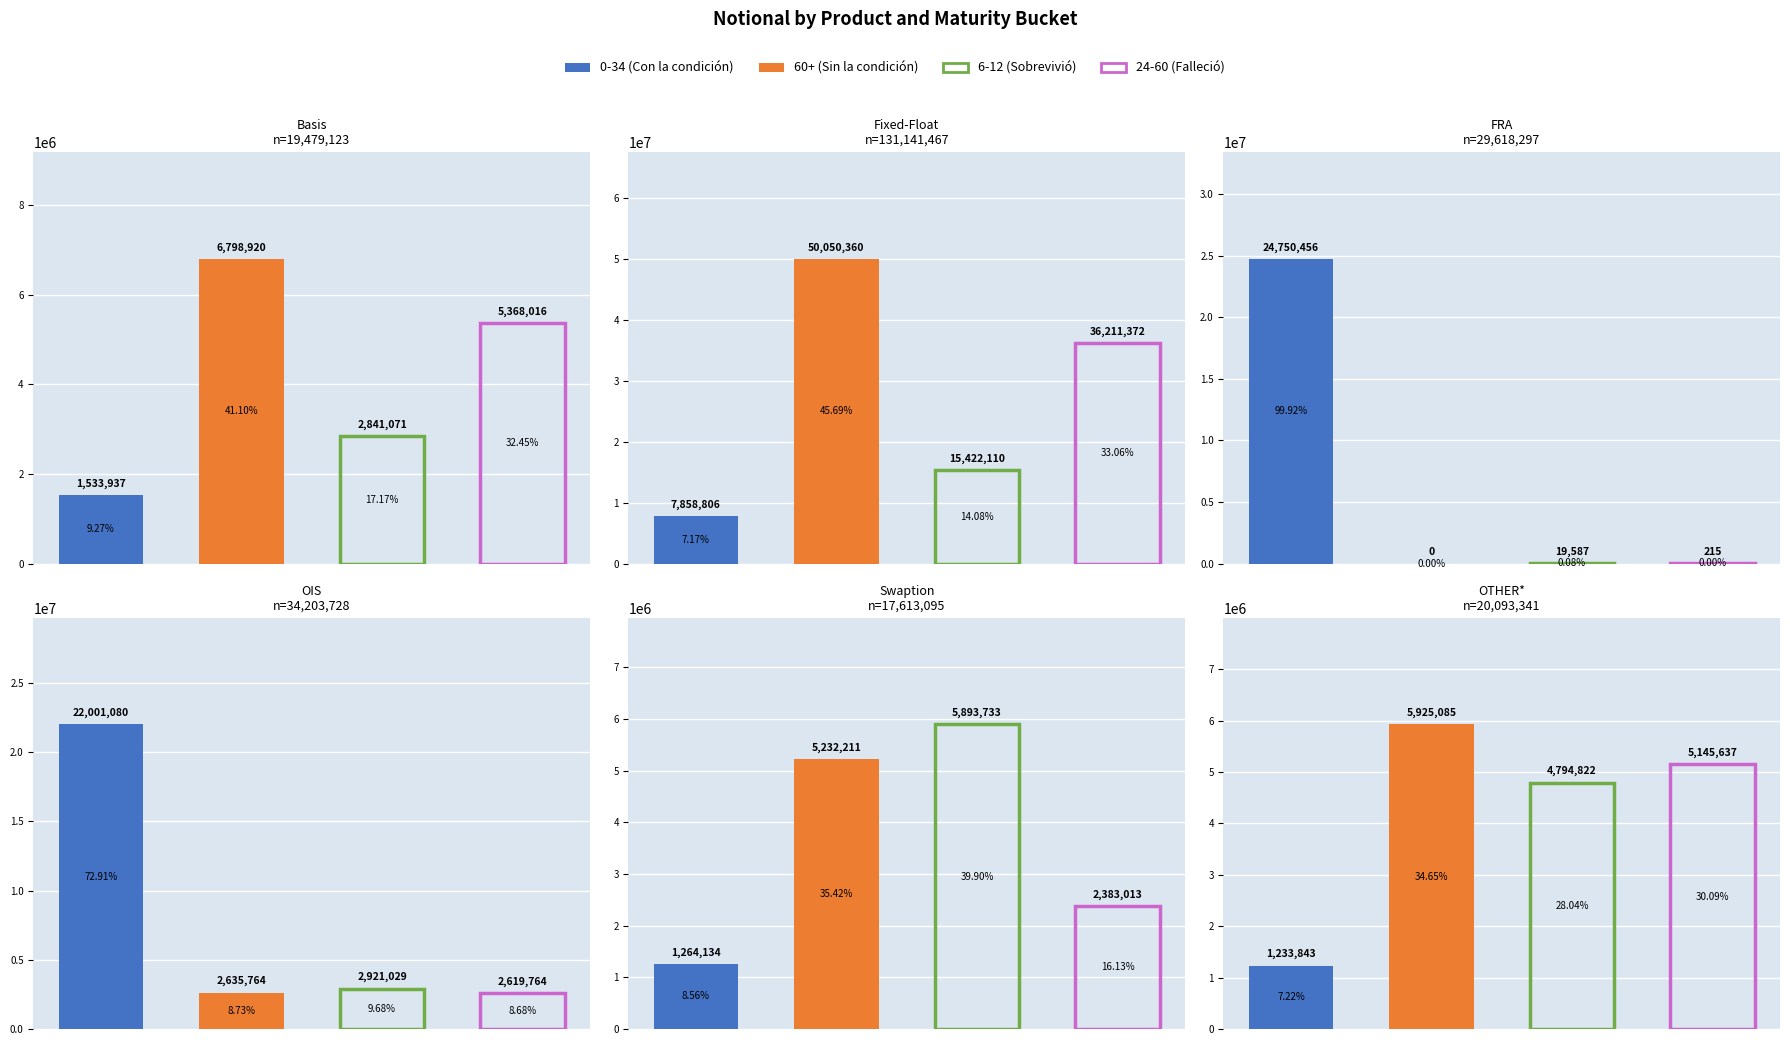

What is the value of the 6-12 bar at the 3rd from the left?

19587